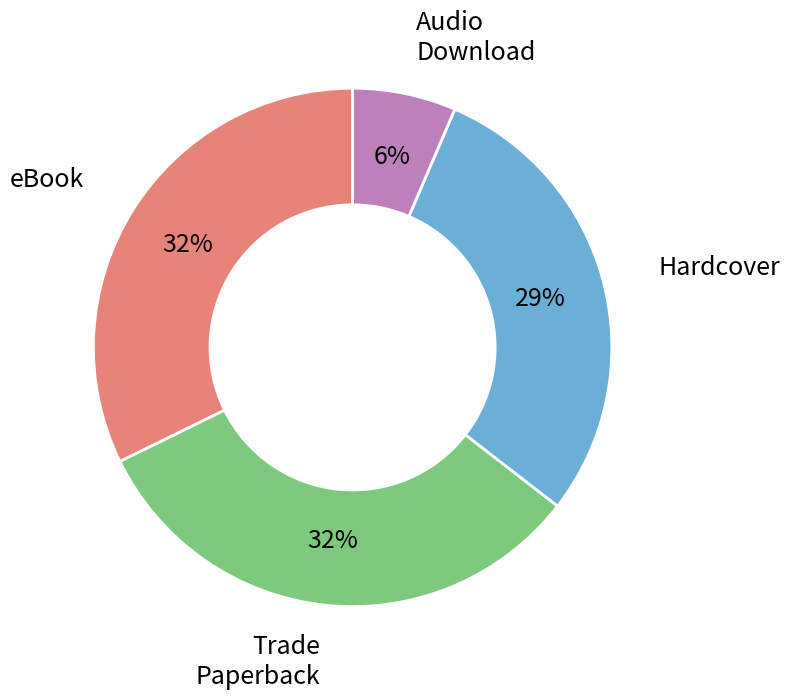

To the nearest percent, what is the average slice percentage?

25%